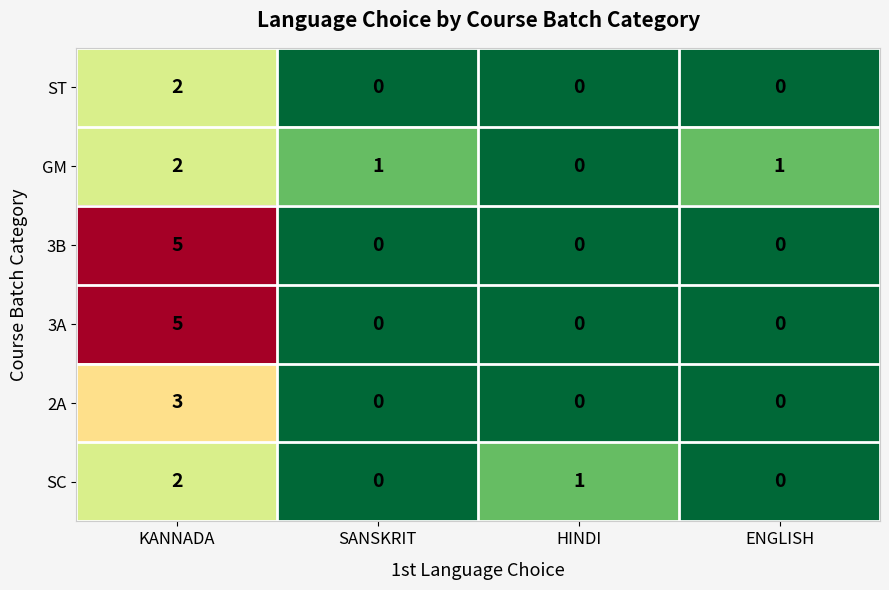

How many data points does each series have?

4